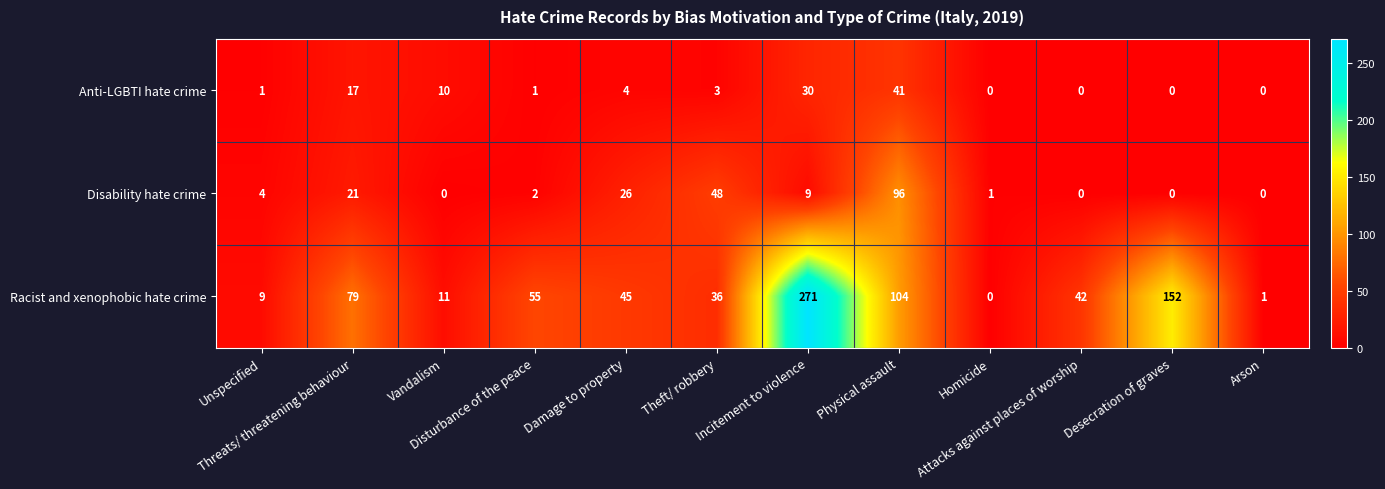

Rank the series by their maximum value, from highest to lowest.

Racist and xenophobic hate crime, Disability hate crime, Anti-LGBTI hate crime